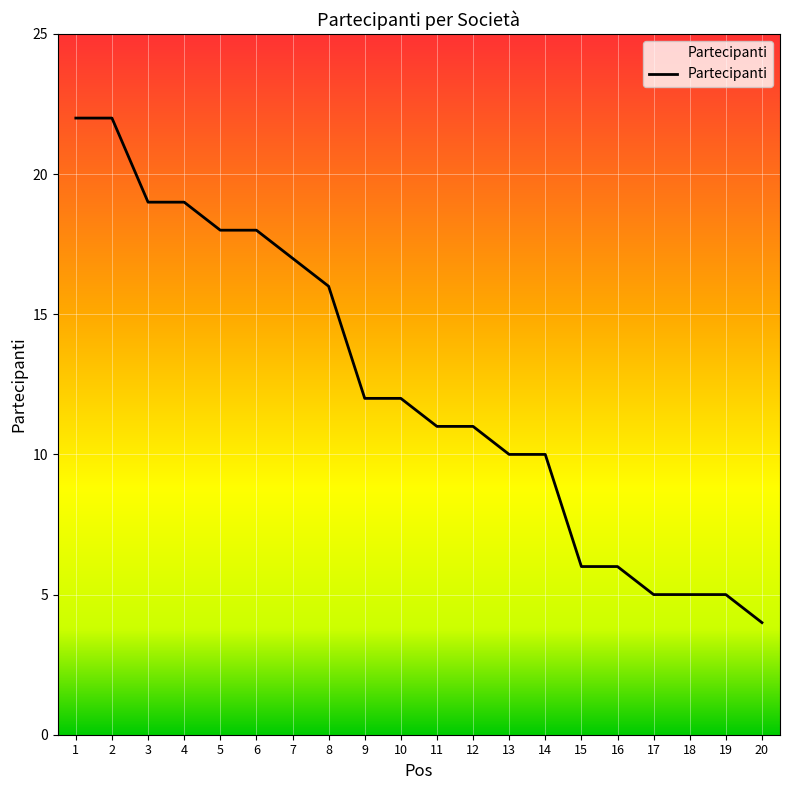

Approximately how many times larger is the value at 7 compared to 18?

3.4